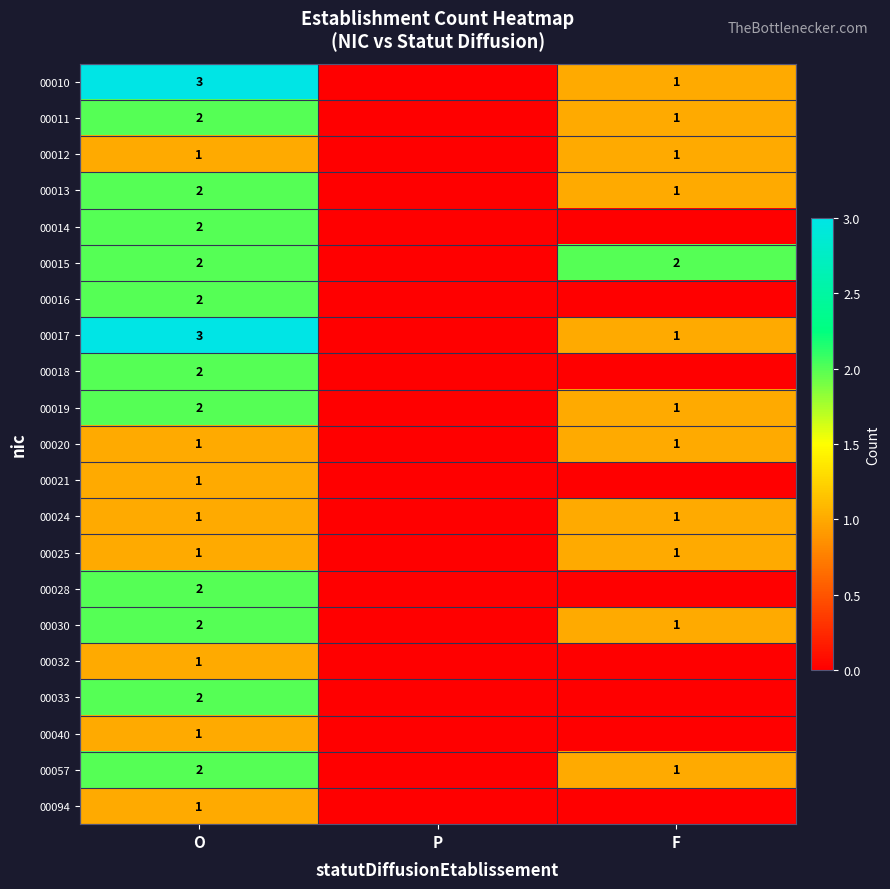

How many categories are shown in the chart?

3